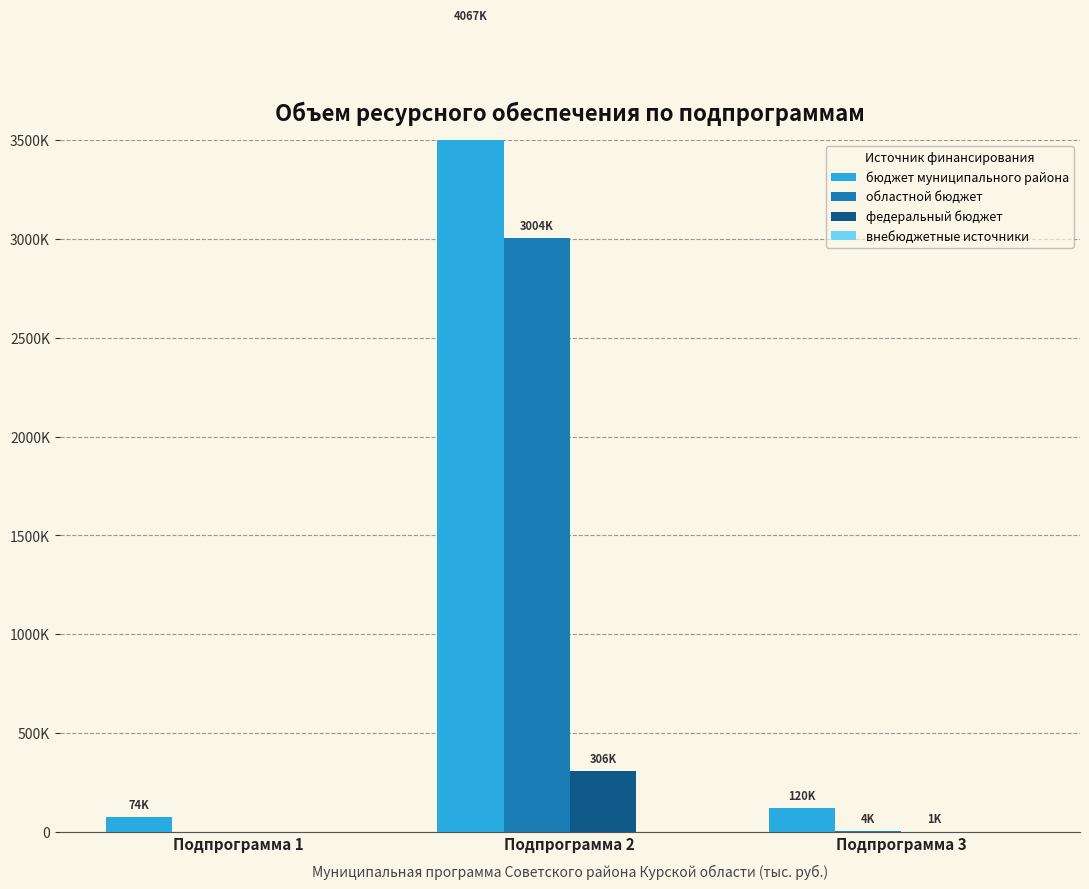

What is the value of the областной бюджет bar at the 3rd from the left?

4261.4